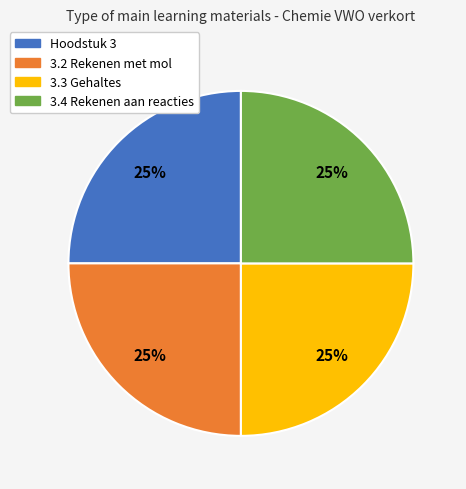

What percentage is the 3.2 Rekenen met mol slice, to the nearest percent?

25%